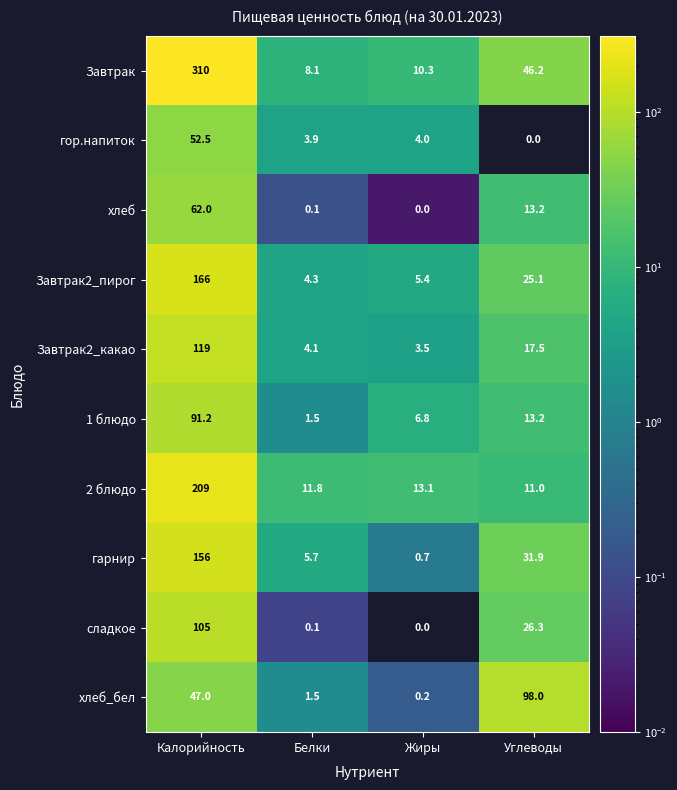

At which label does Завтрак first exceed 46?

Калорийность